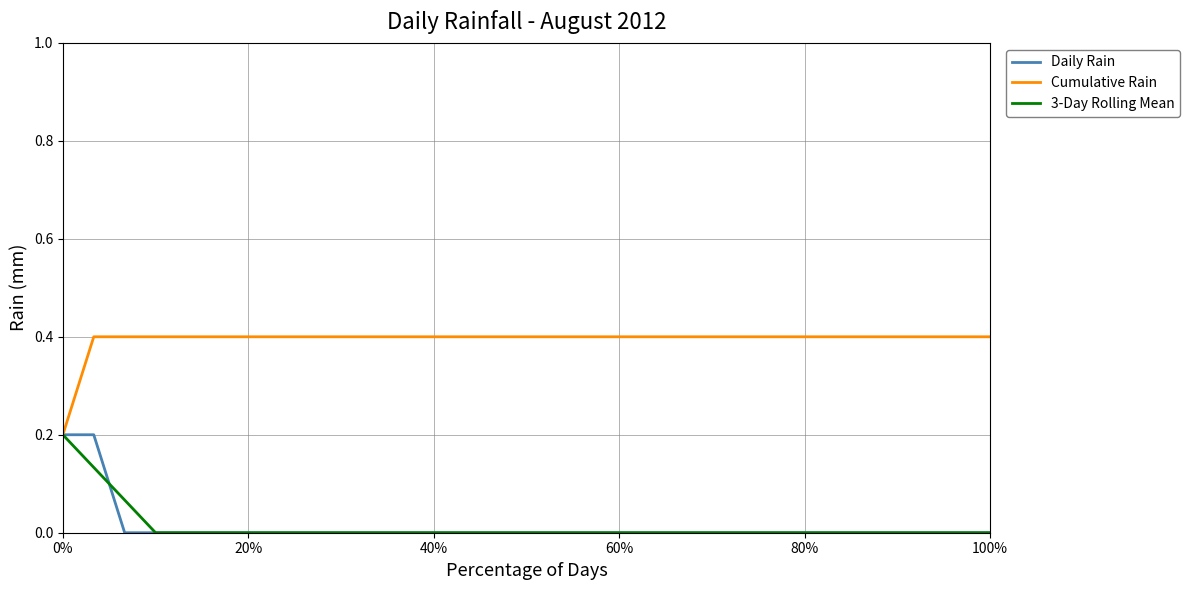

Count the Daily Rain values in the range 0 to 1.

31